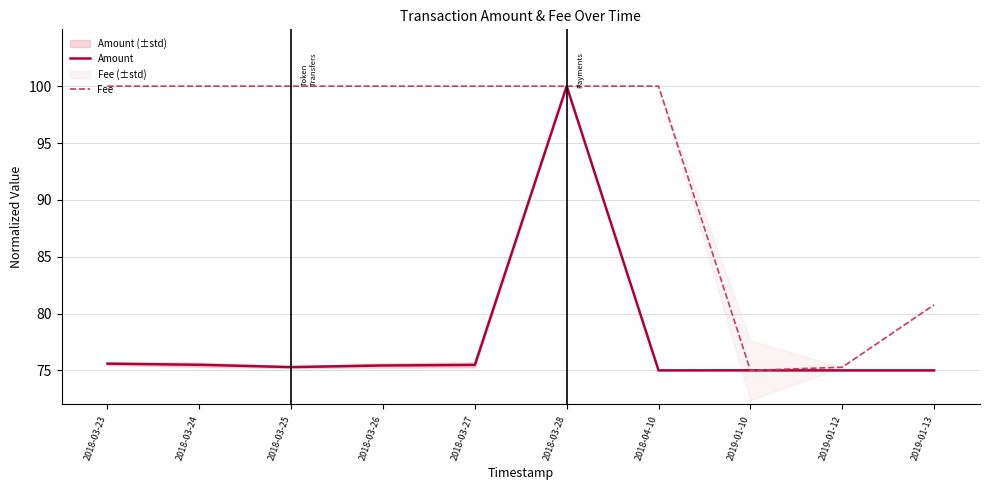

Rank the series by their maximum value, from highest to lowest.

Amount, Fee